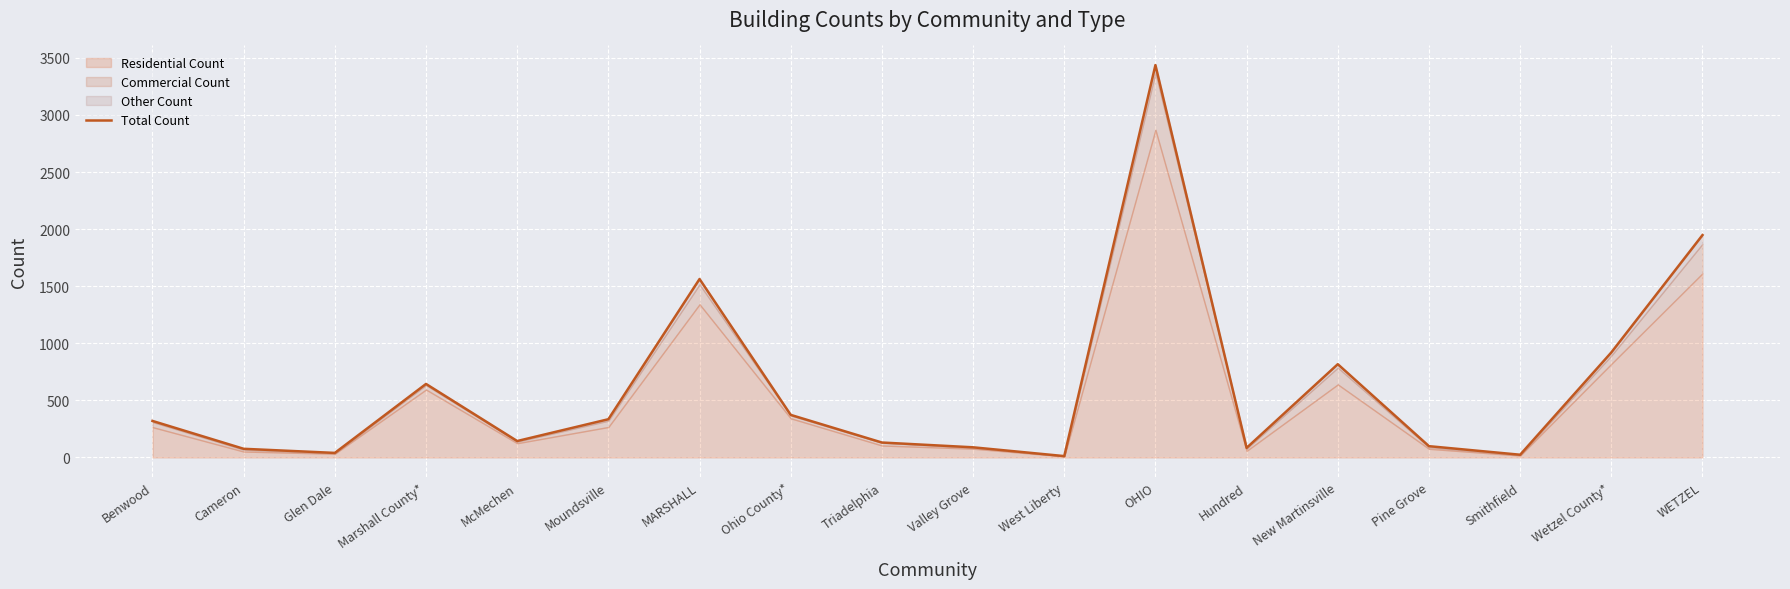

Where is the data nearest to the value 1724?

MARSHALL